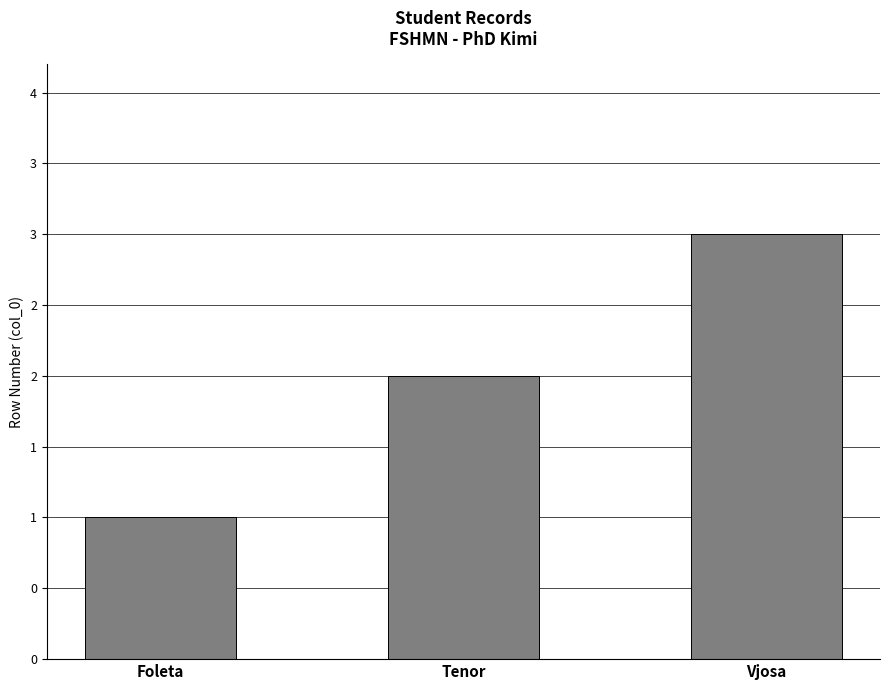

Rank the categories by value from highest to lowest.

Vjosa, Tenor, Foleta